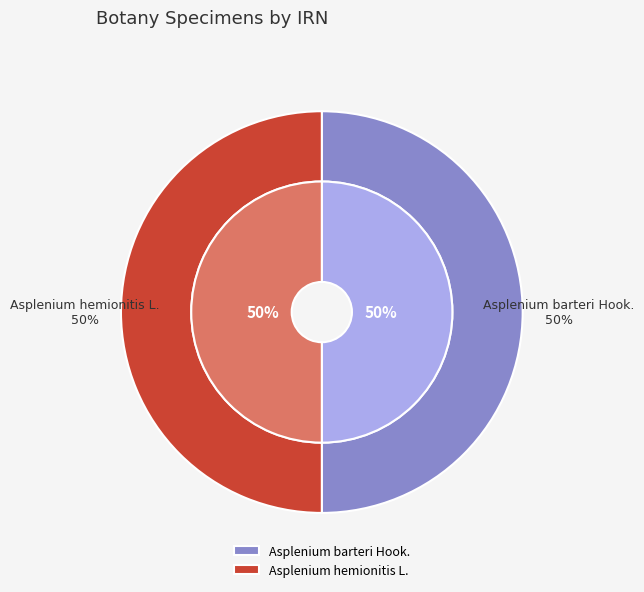

How many slices are in this pie chart?

2